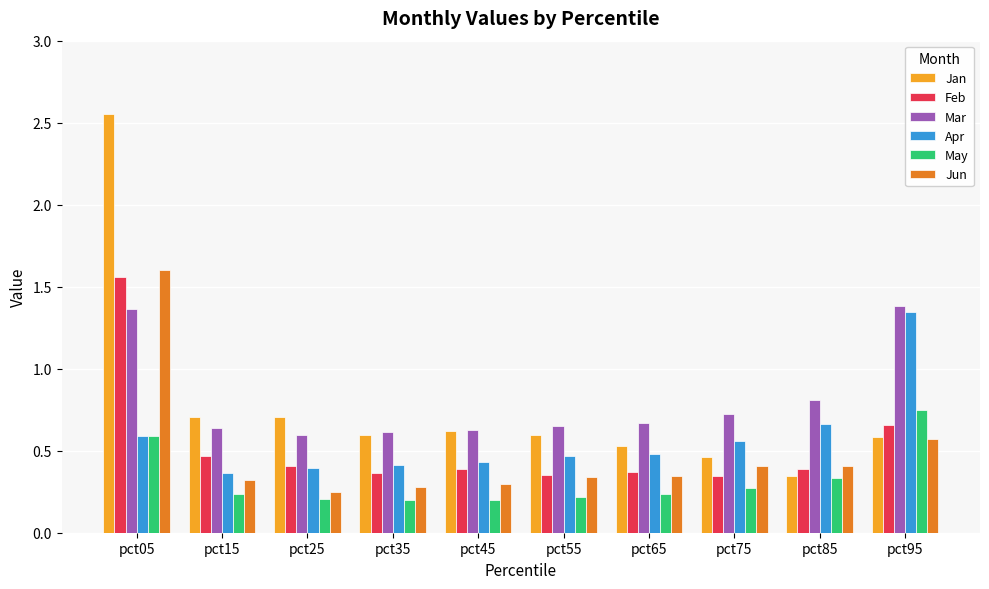

What is the total value across all series at pct15?

2.7